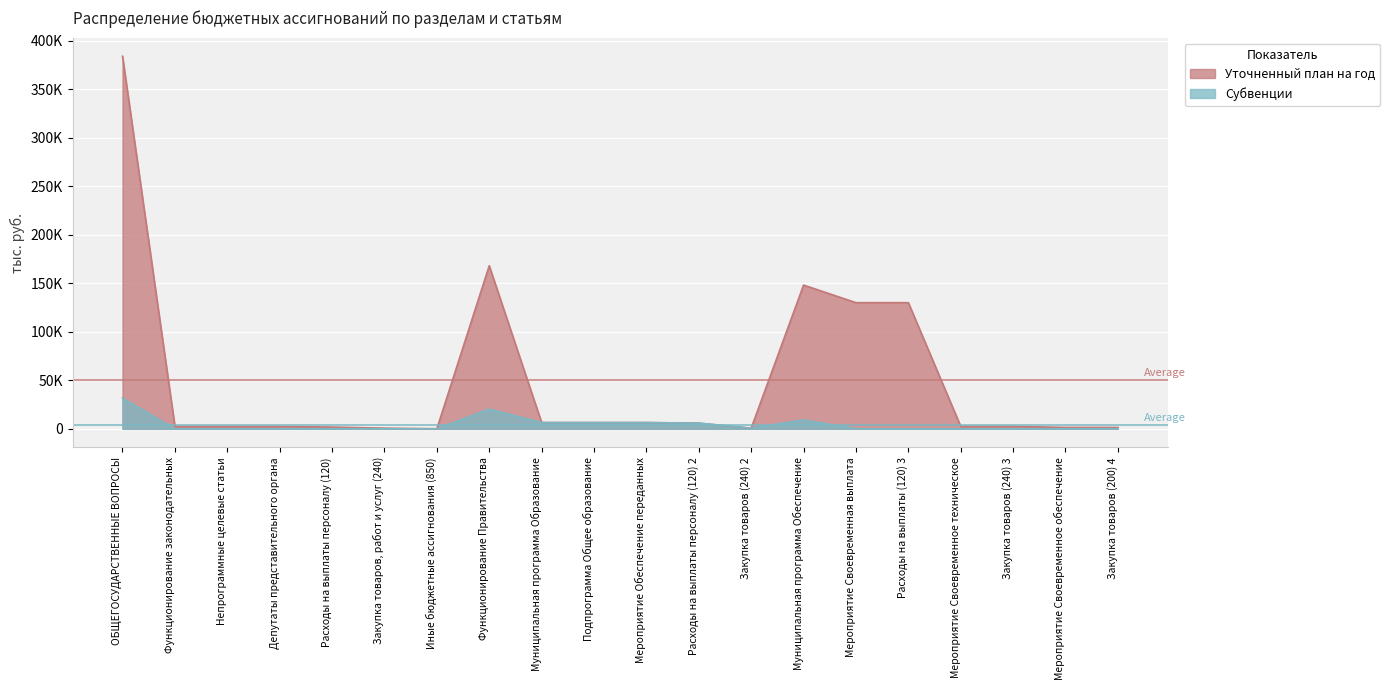

What is the sum of all Уточненный план на год values?

1002460.3